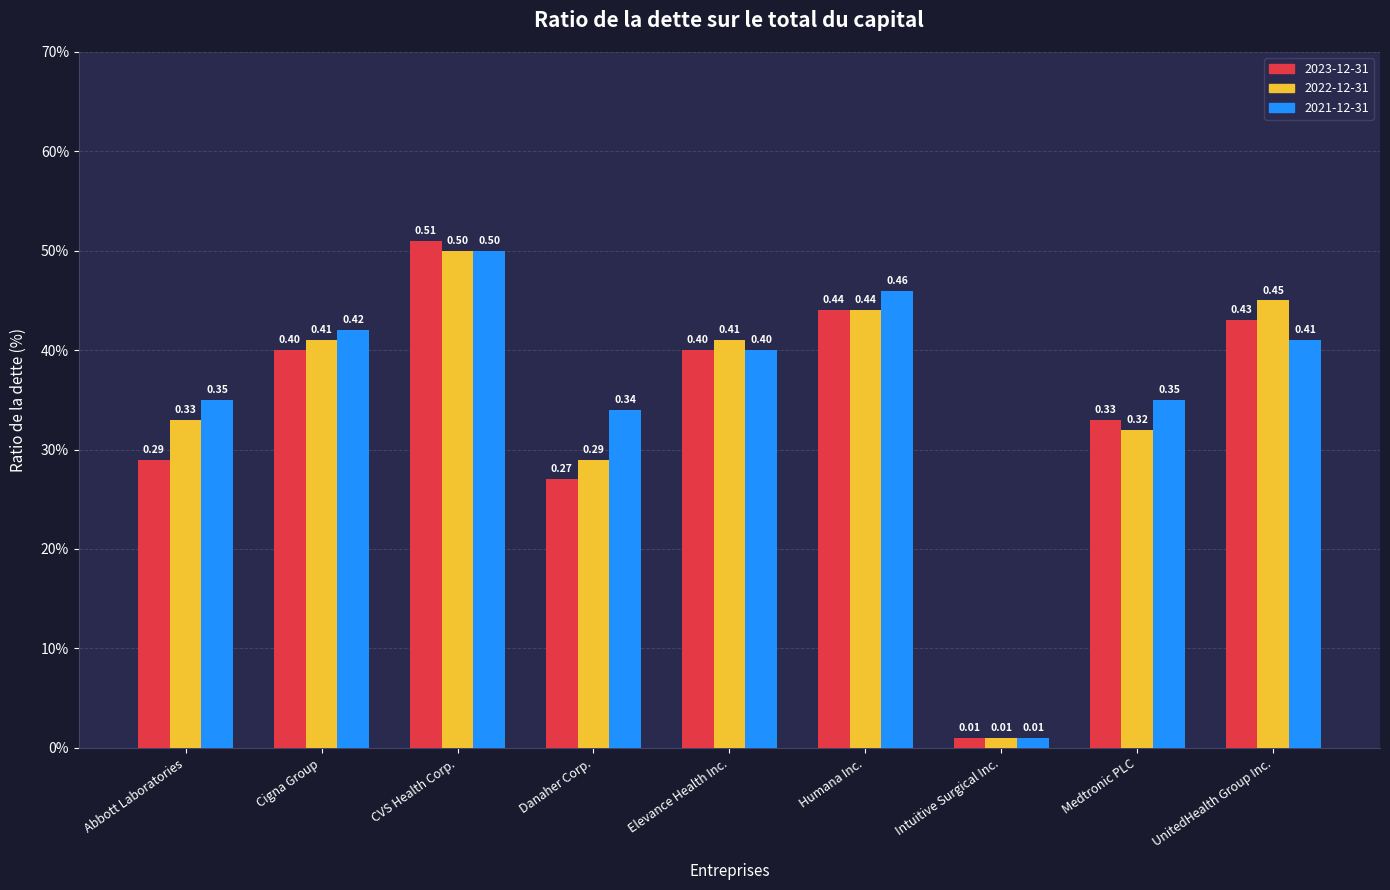

What are all the series names shown in the legend?

2023-12-31, 2022-12-31, 2021-12-31